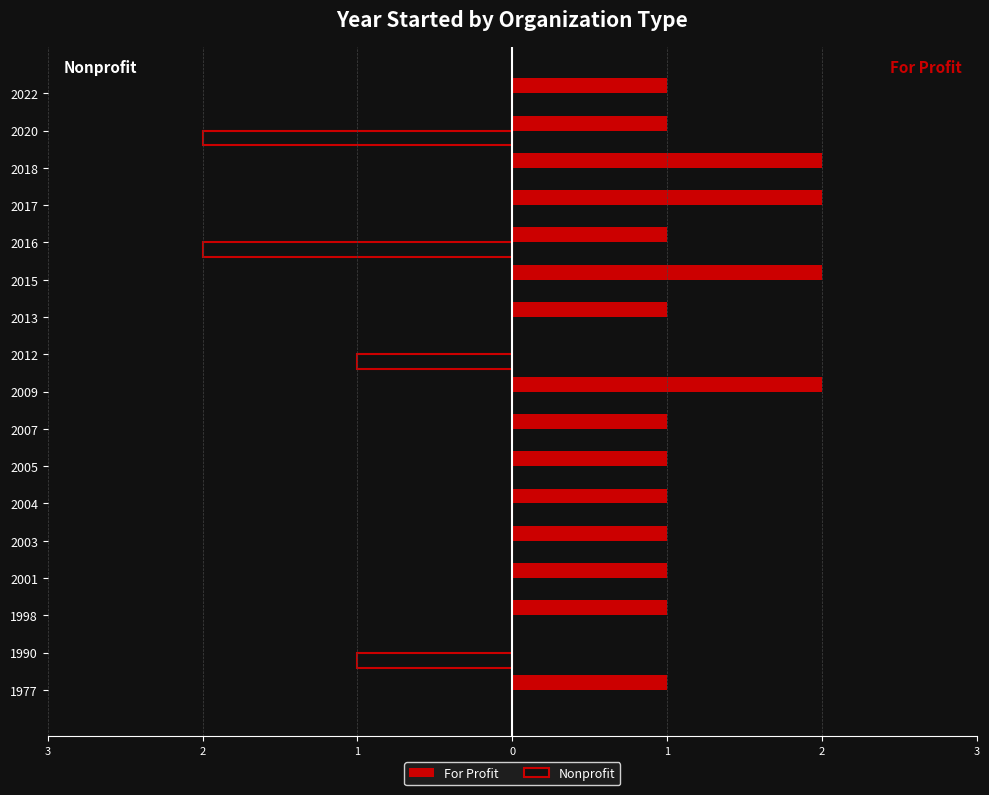

What are all the series names shown in the legend?

For Profit, Nonprofit